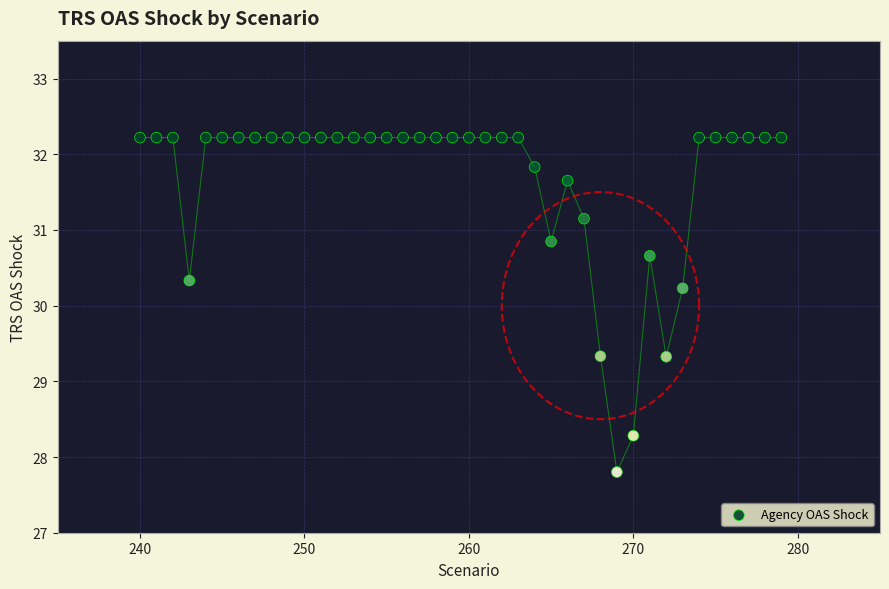

What is the range of Y values (max minus min)?

4.4